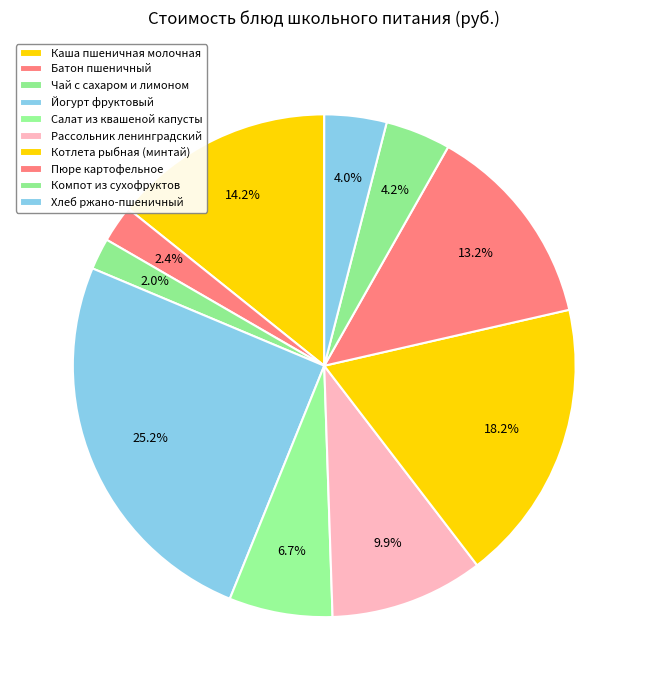

To the nearest percent, what is the difference between the Компот из сухофруктов and Батон пшеничный slice percentages?

2%